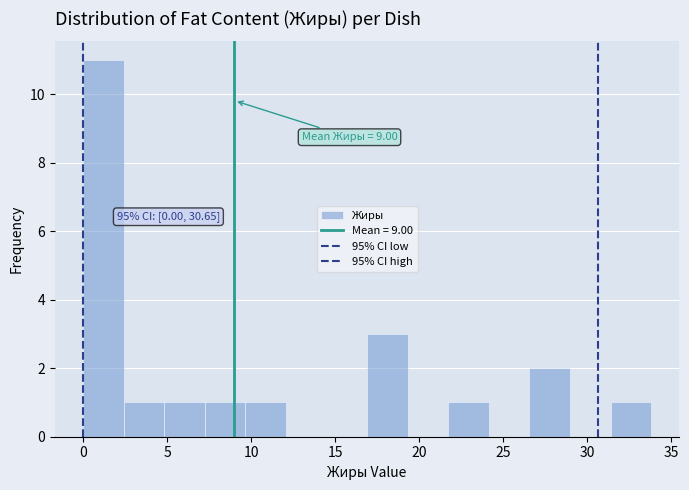

Over which range of the x-axis is the bar tallest?

0.0 to 2.5